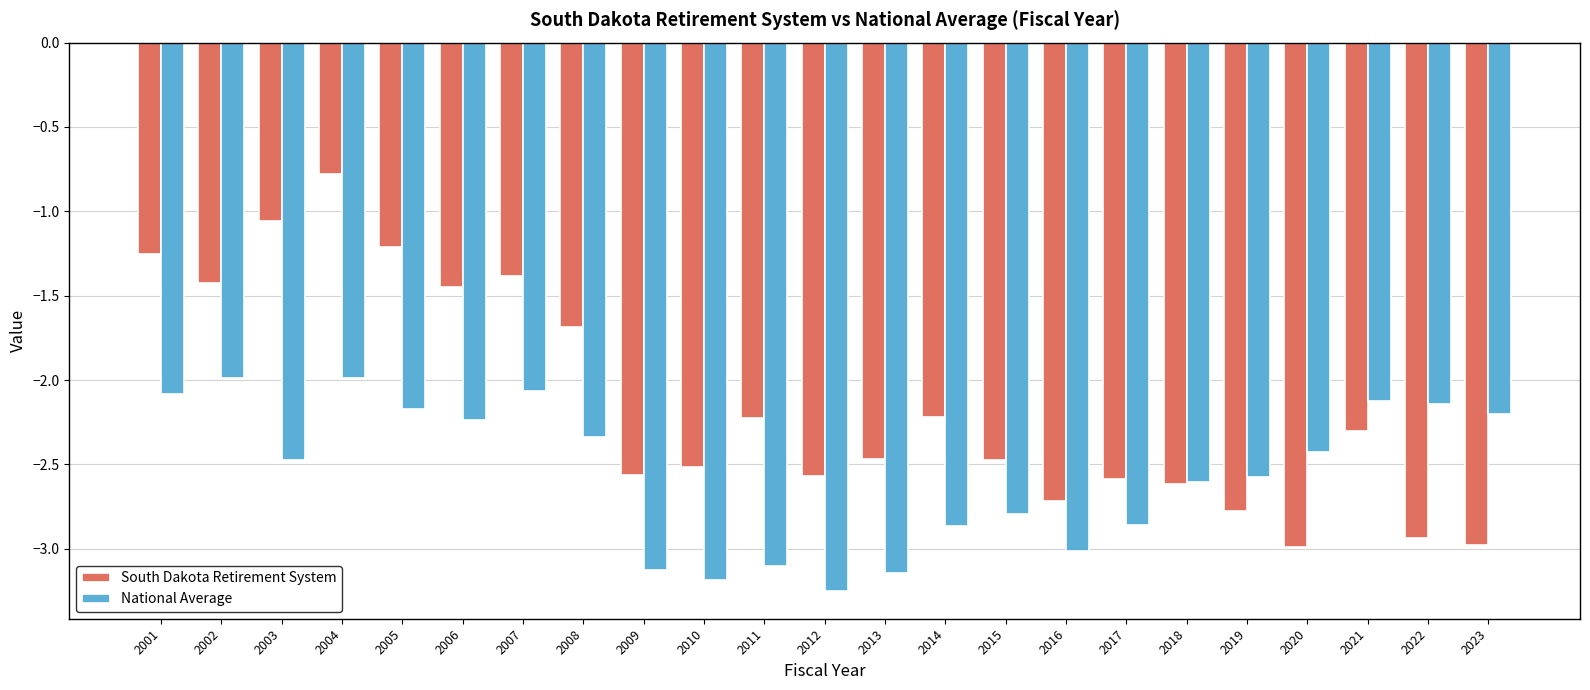

List the series in order of their peak value, highest first.

South Dakota Retirement System, National Average